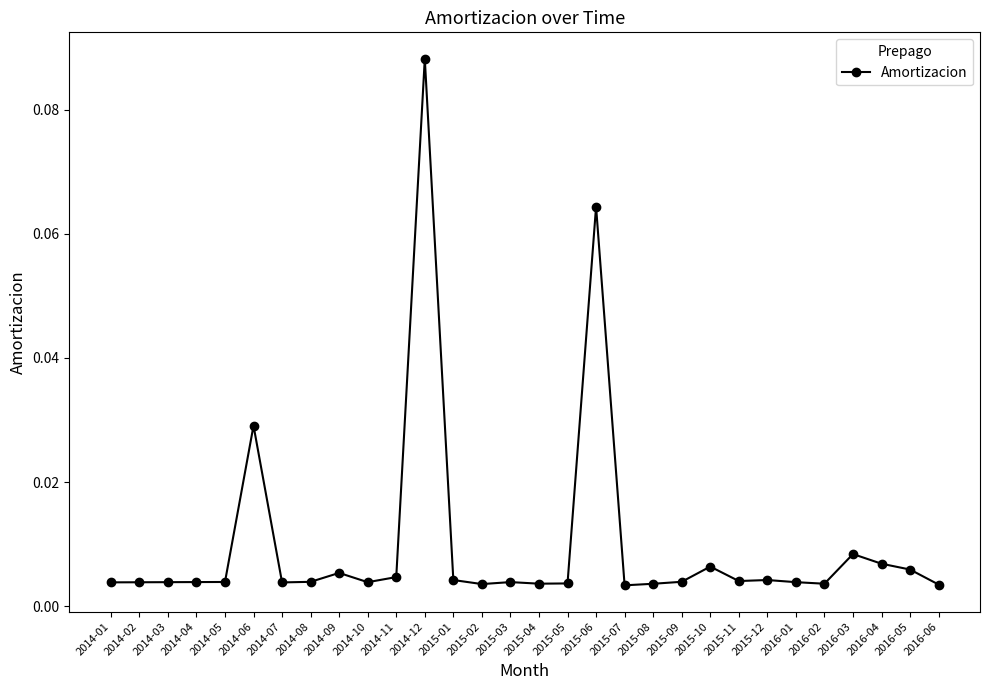

How many categories are shown in the chart?

30